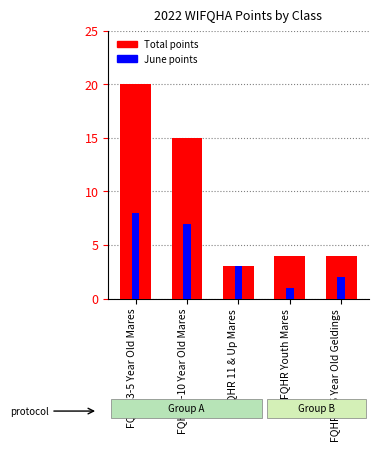

Which series has the widest spread of values?

Total points